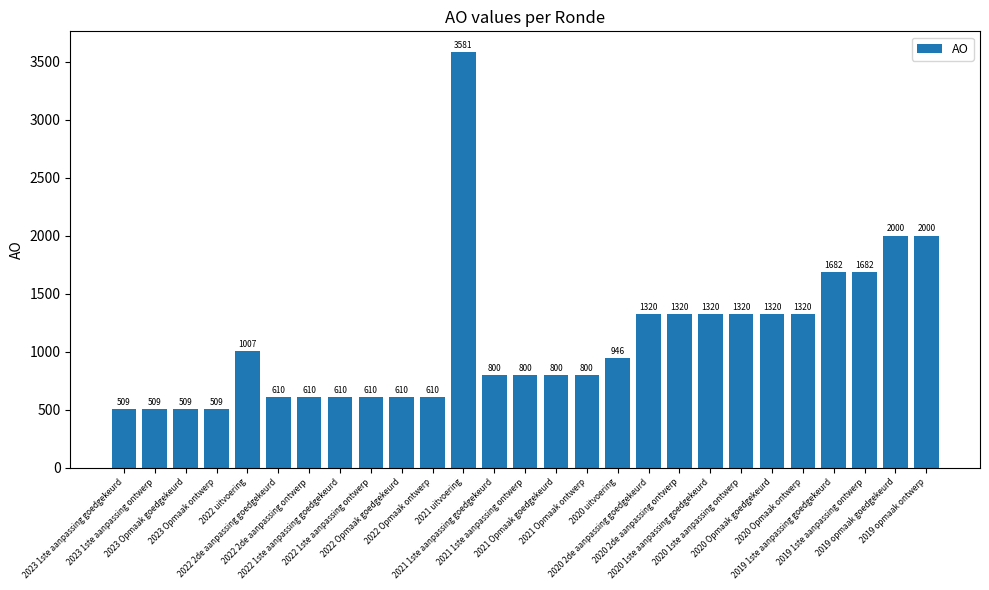

Reading left to right, list all the values displayed in this chart.

509	509	509	509	1007	610	610	610	610	610	610	3581	800	800	800	800	946	1320	1320	1320	1320	1320	1320	1682	1682	2000	2000